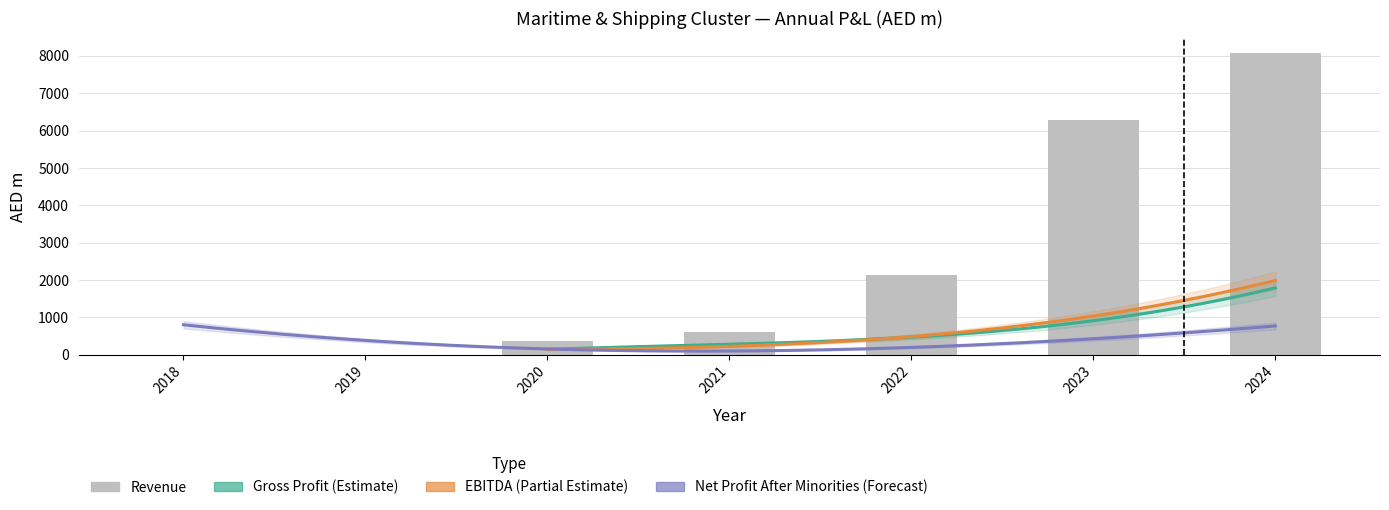

Does the chart contain stacked bars?

No